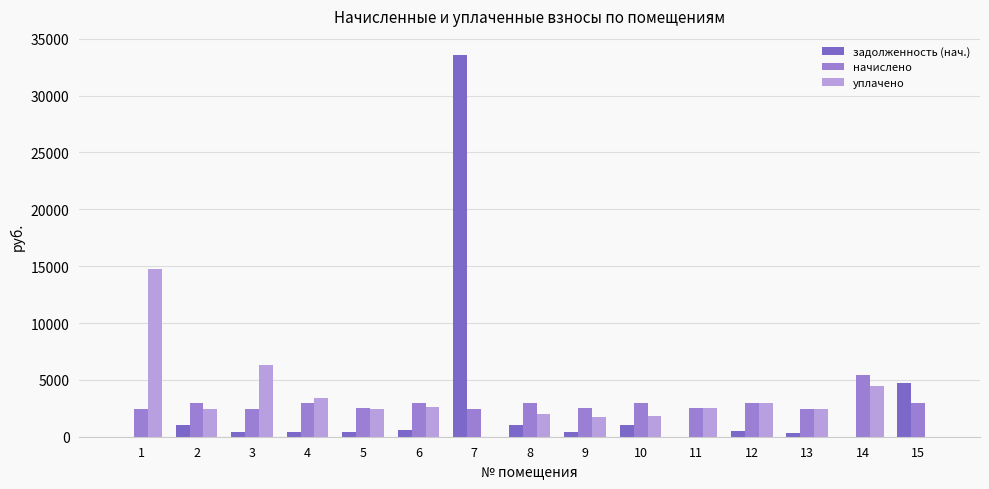

Are the bars grouped side by side (vs. stacked)?

Yes